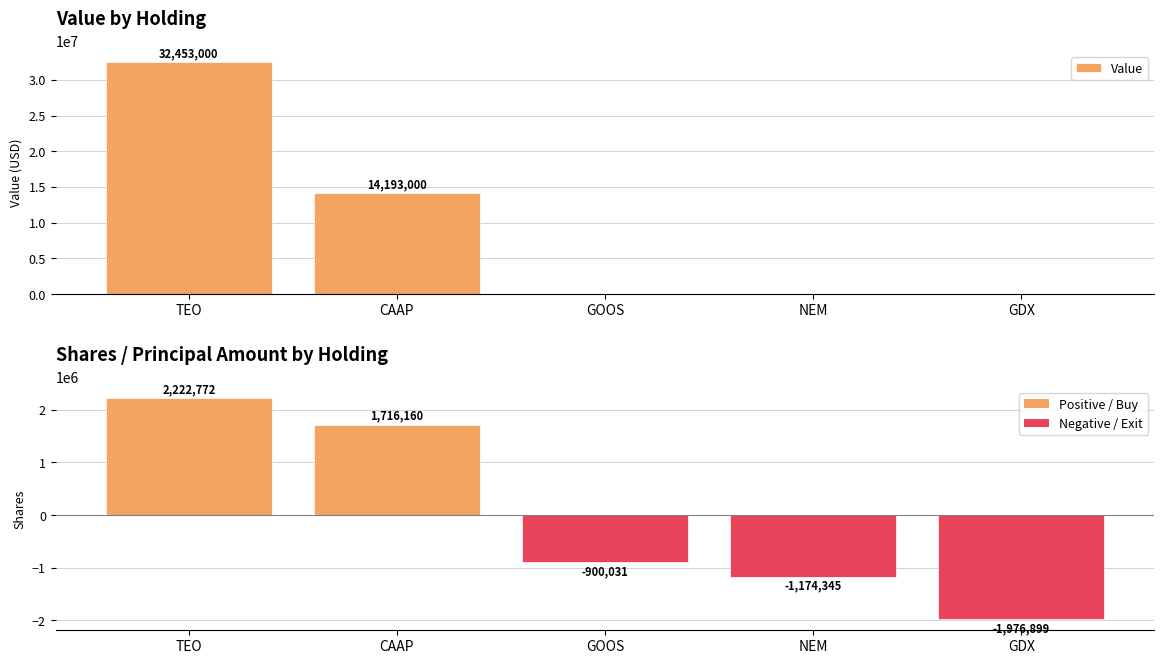

What is the total value across all series at TEO?

34675772